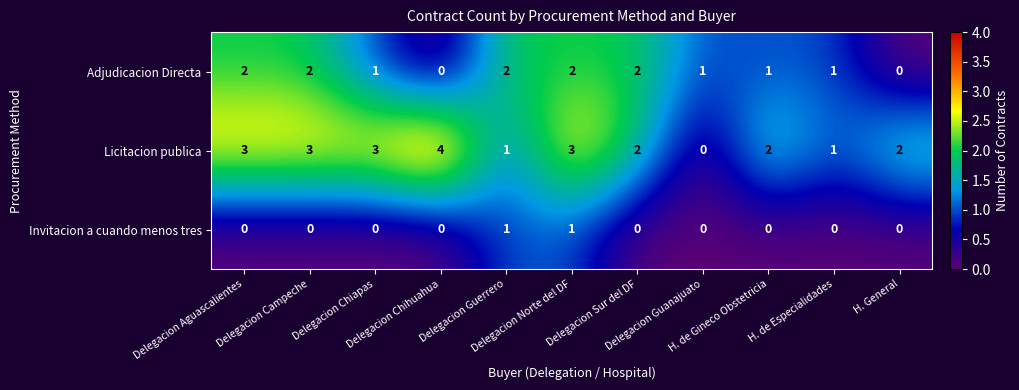

What is the greatest value displayed?

4